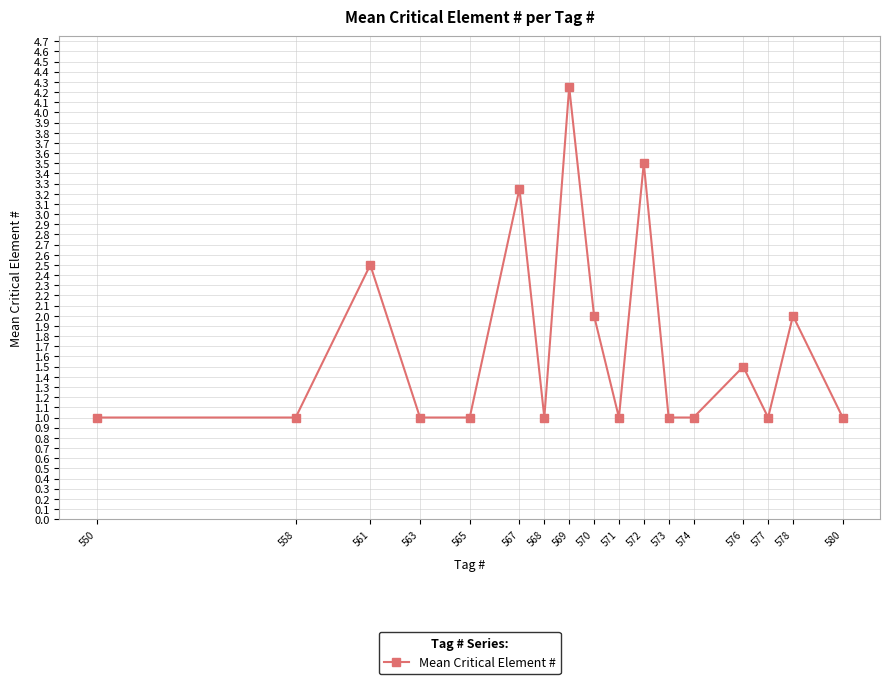

Count the number of data series in this chart.

1